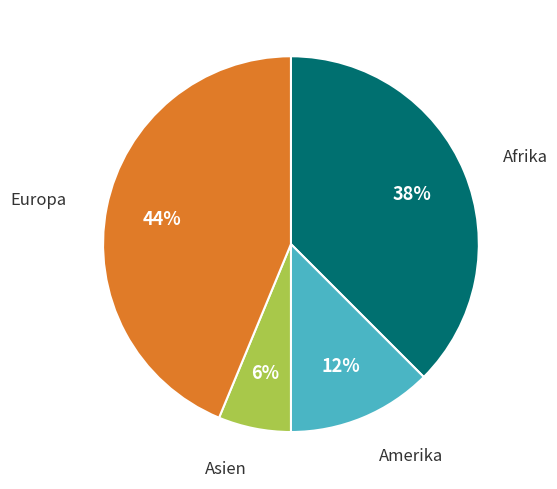

Does any single category account for the majority?

No